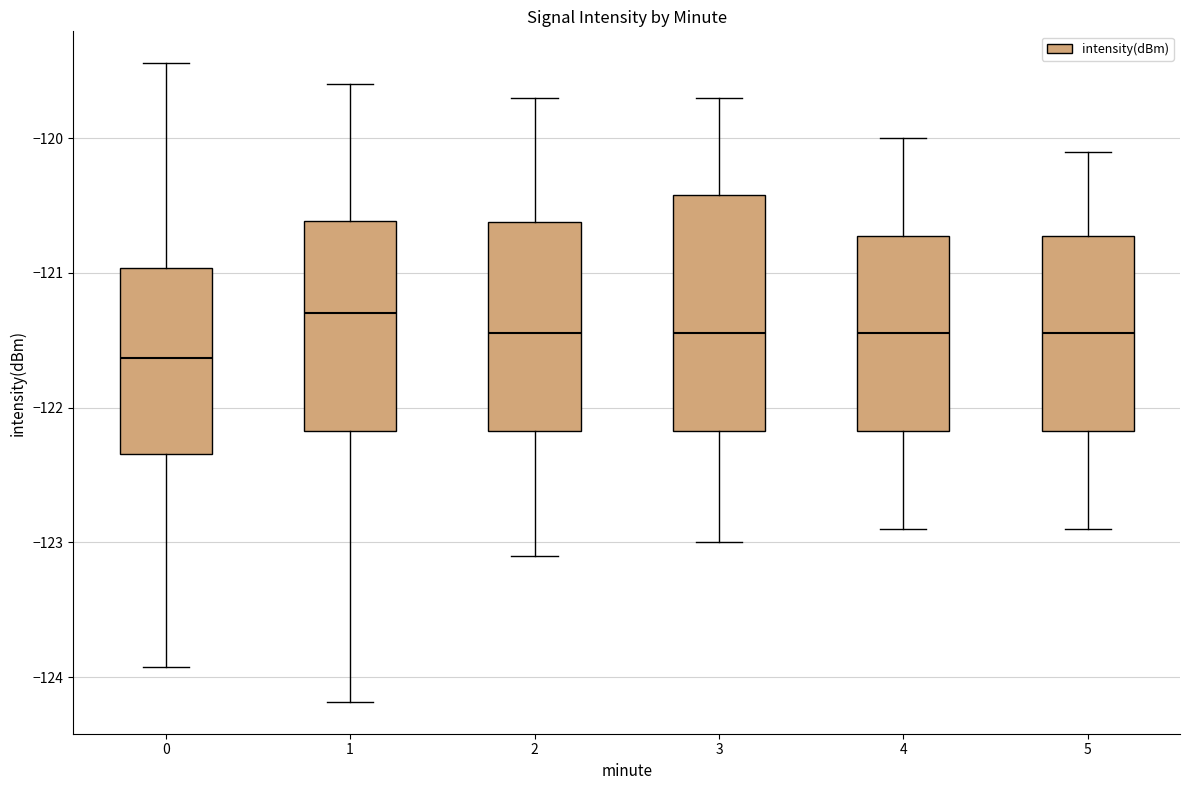

Where does the lower whisker of the box at x = 4 end on the y-axis? The values are not printed on the chart, so give them approximately, as read against the axis.

-122.9